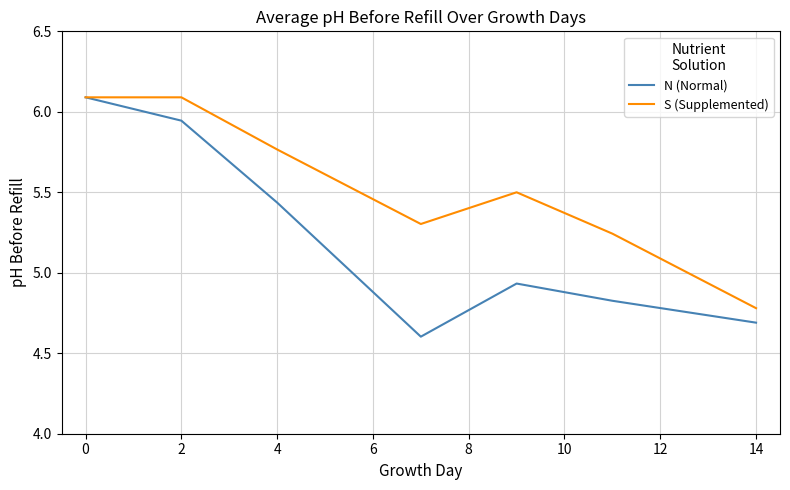

What are all the series names shown in the legend?

N (Normal), S (Supplemented)